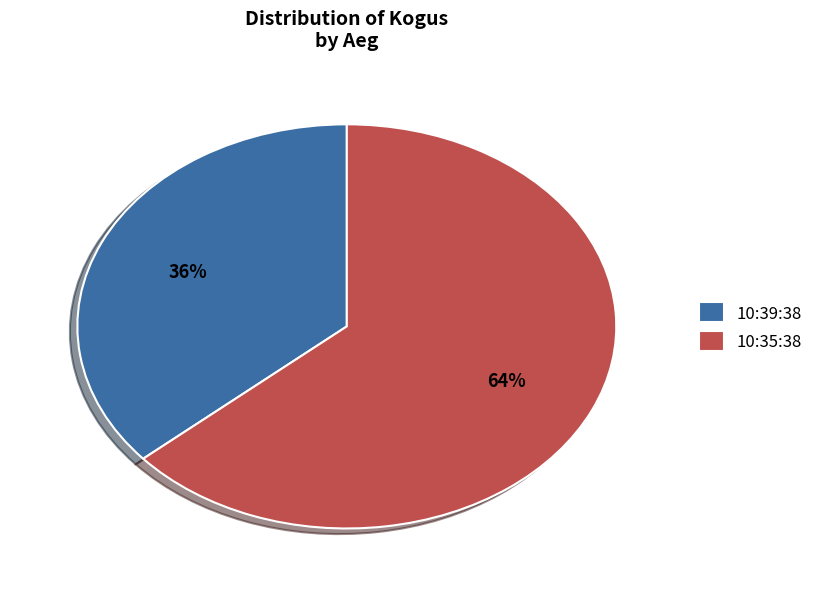

Is the sum of 10:35:38 and 10:39:38 greater than half?

Yes